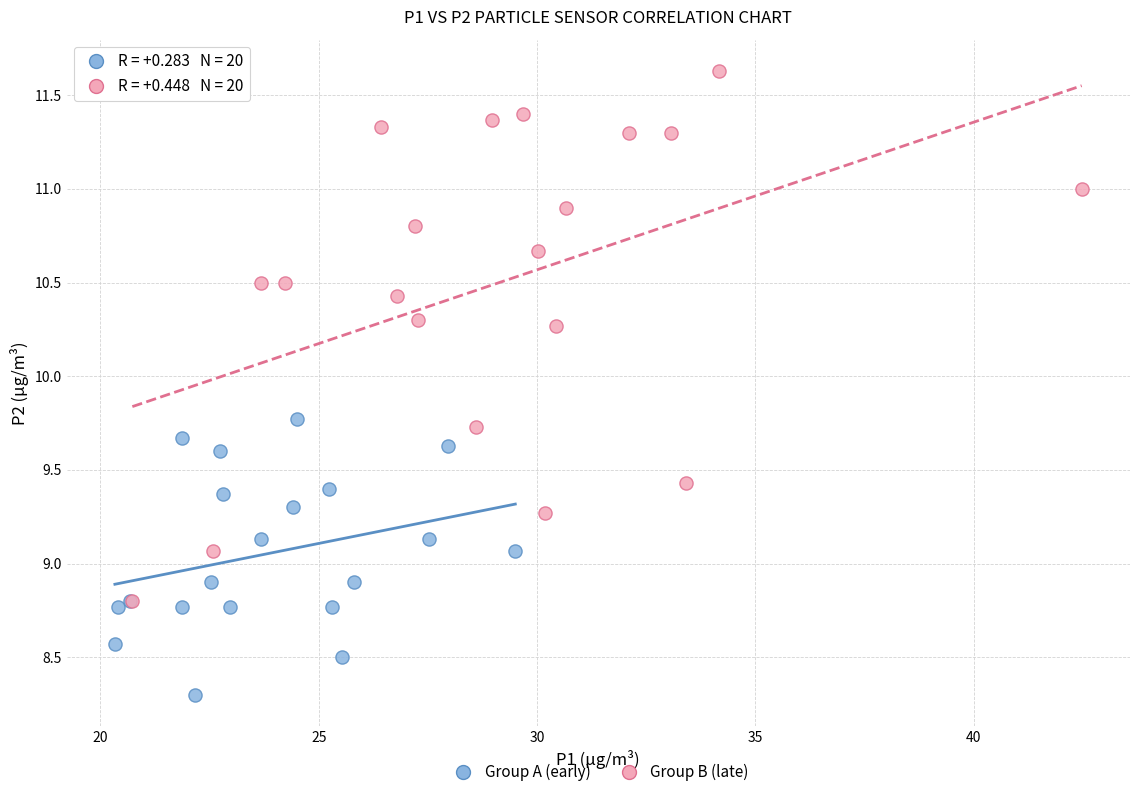

Which series contains the lowest Y value?

Group A (early)